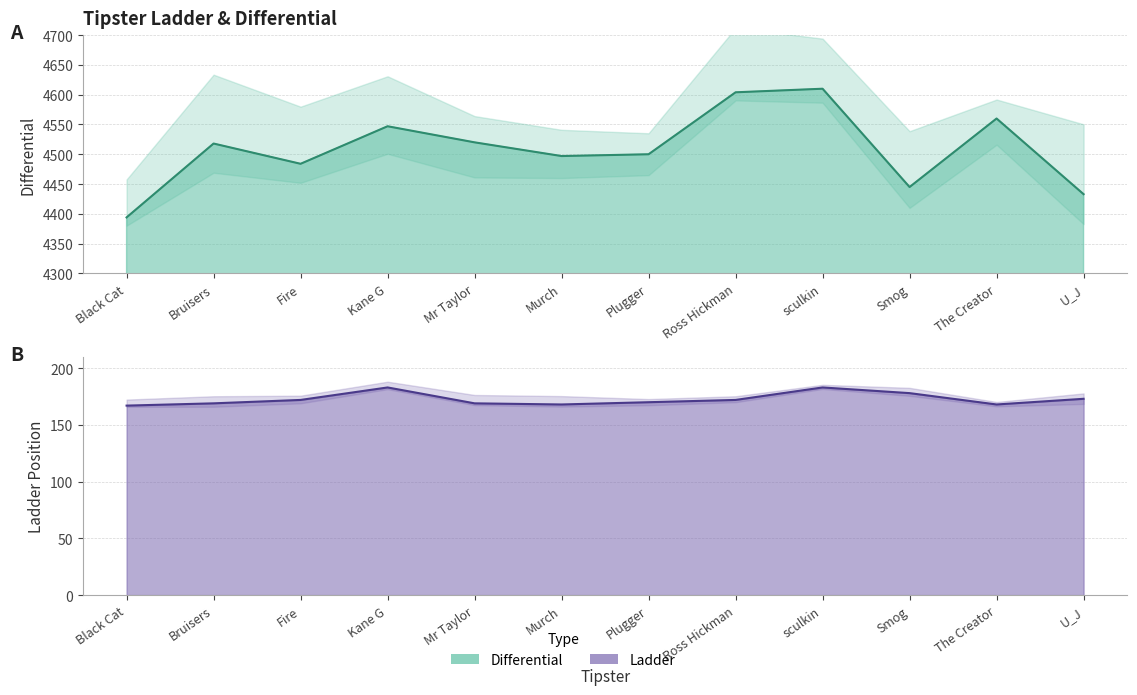

The value of Ladder at sculkin is 245. True or false?

False